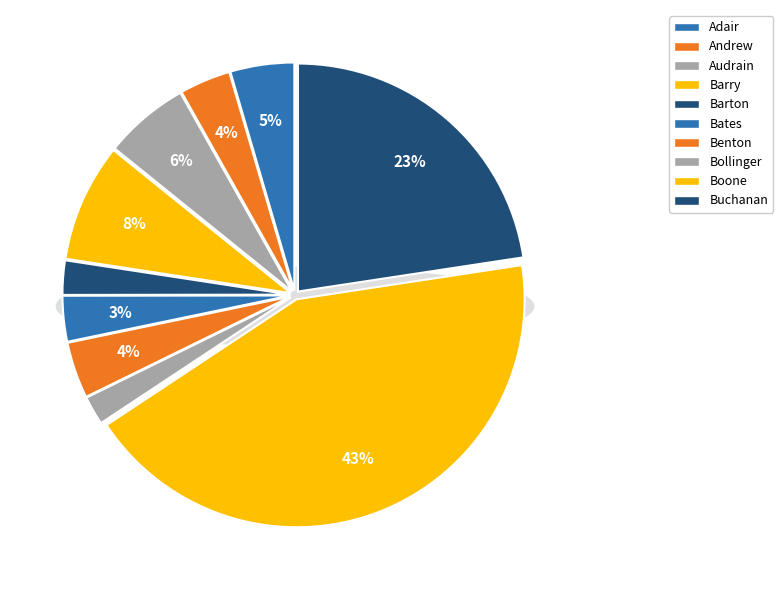

What is the largest slice in the pie chart?

Boone